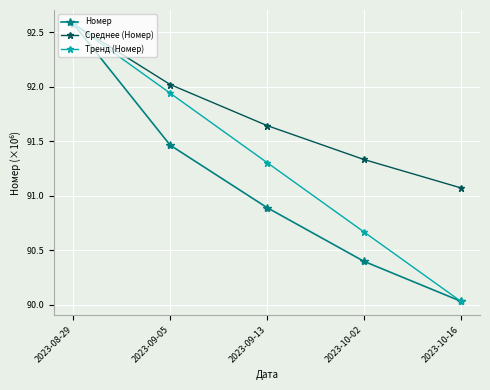

What is the sum of the Номер values at 2023-08-29 and 2023-10-02?

183.0